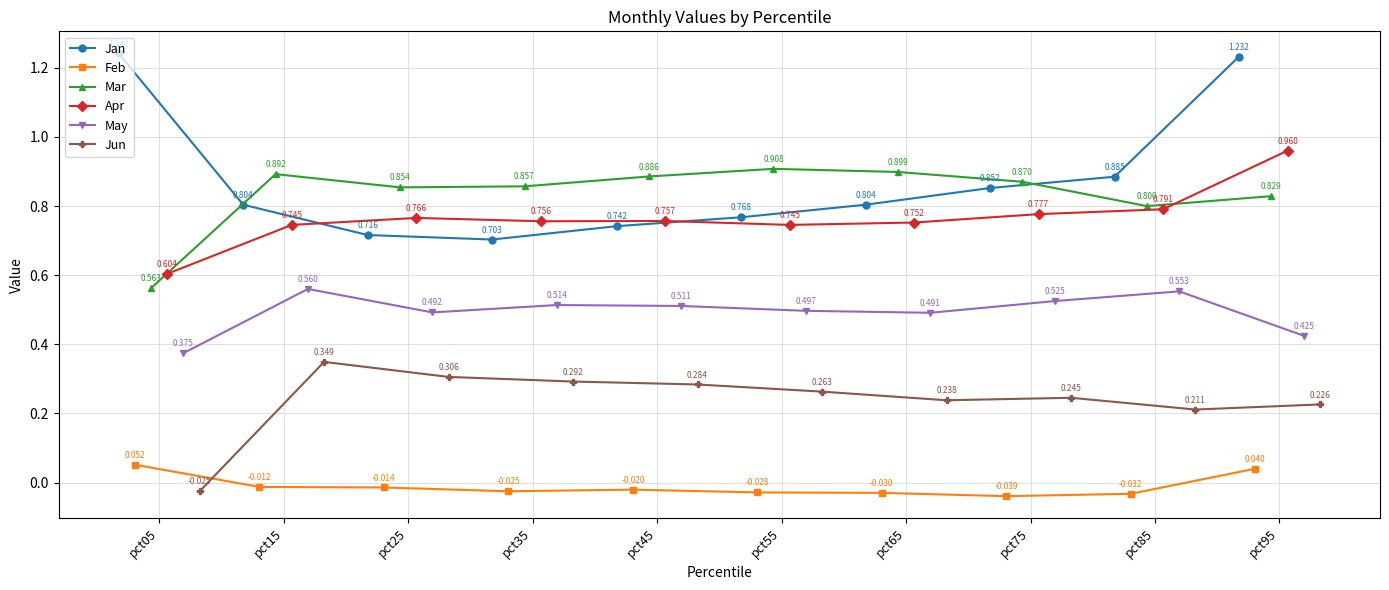

The value of Jan at pct75 is 0.9. True or false?

True